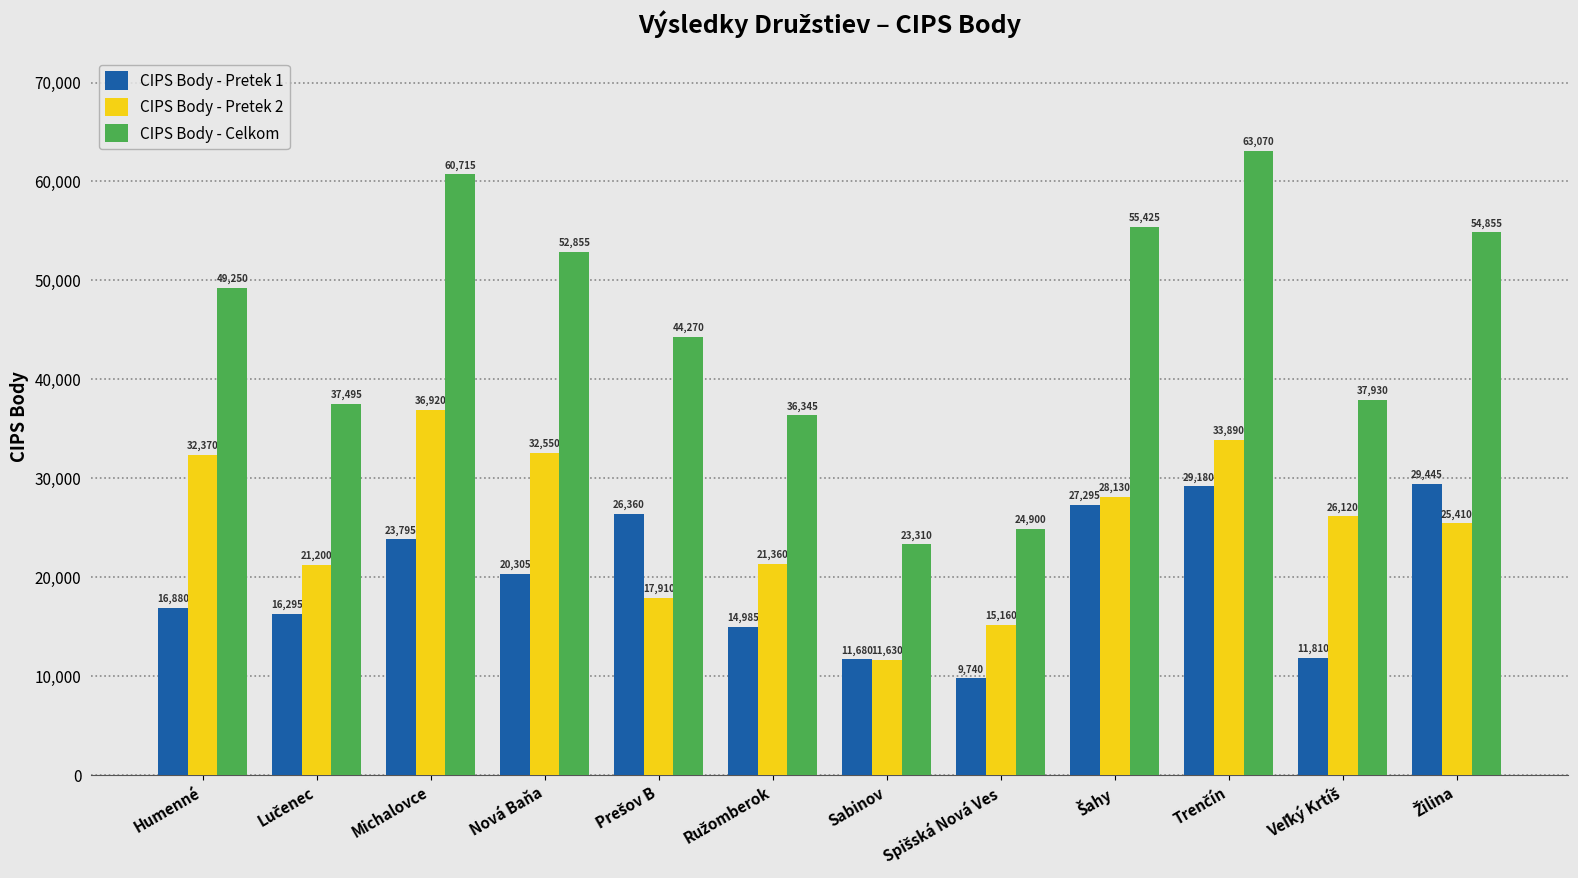

Which series has the largest range (max minus min)?

CIPS Body - Celkom